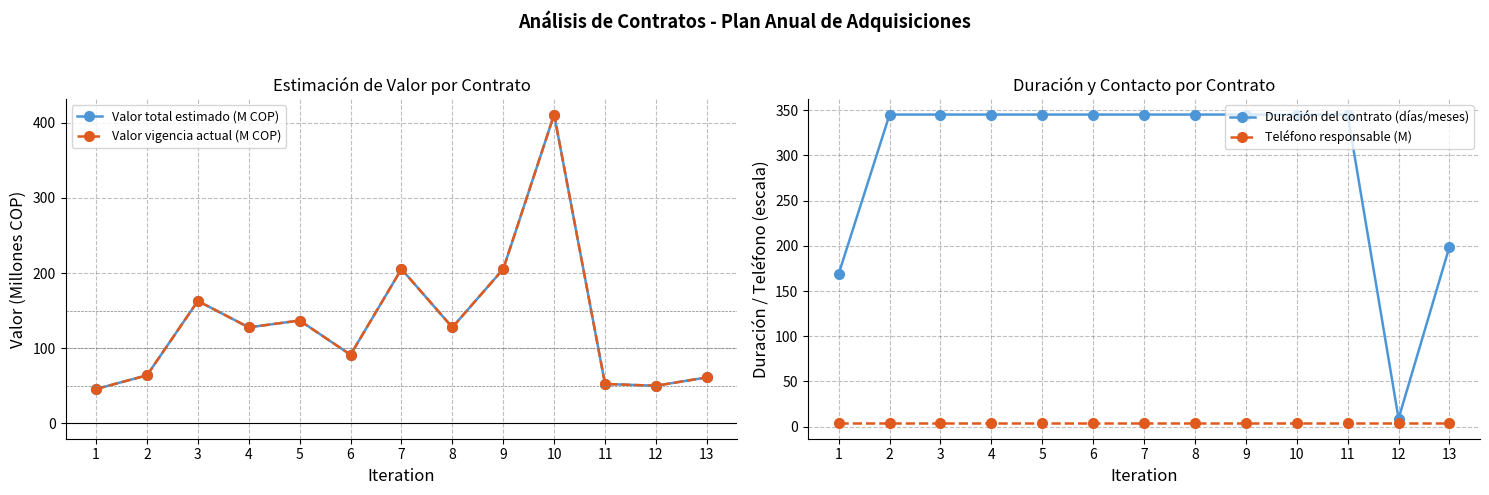

Reading left to right, extract all data points from this chart.

Valor total estimado (M COP): 1=45.6	2=63.8	3=162.8	4=127.7	5=136.8	6=91.2	7=205.3	8=127.7	9=205.3	10=410.9	11=52.3	12=50.0	13=61.1
Valor vigencia actual (M COP): 1=45.6	2=63.8	3=162.8	4=127.7	5=136.8	6=91.2	7=205.3	8=127.7	9=205.3	10=410.9	11=52.3	12=50.0	13=61.1
Duración del contrato (días/meses): 1=169.0	2=345.0	3=345.0	4=345.0	5=345.0	6=345.0	7=345.0	8=345.0	9=345.0	10=345.0	11=345.0	12=9.0	13=199.0
Teléfono responsable (M): 1=3.8	2=3.8	3=3.8	4=3.8	5=3.8	6=3.8	7=3.8	8=3.8	9=3.8	10=3.8	11=3.8	12=3.8	13=3.8